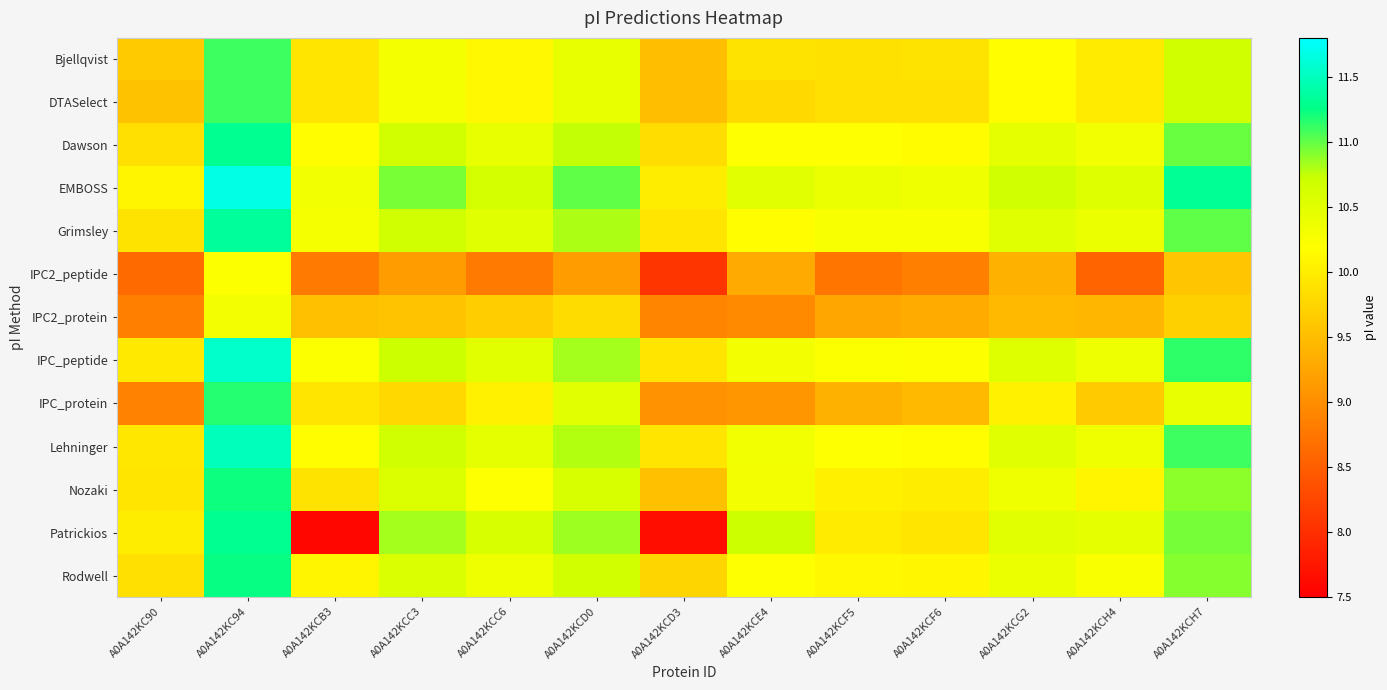

At how many categories does at least one series exceed 11?

3